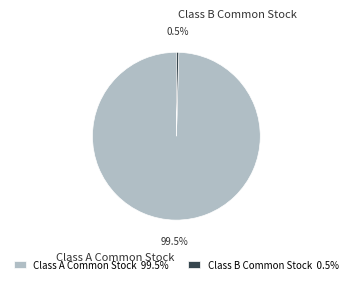

Count the number of slices in the pie.

2